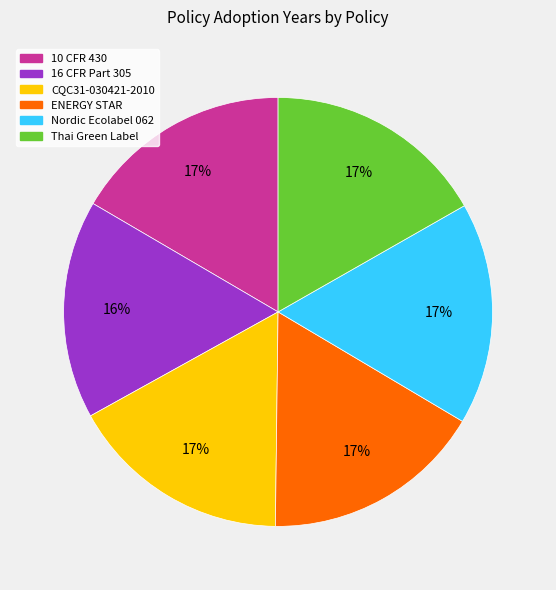

How many slices are in this pie chart?

6